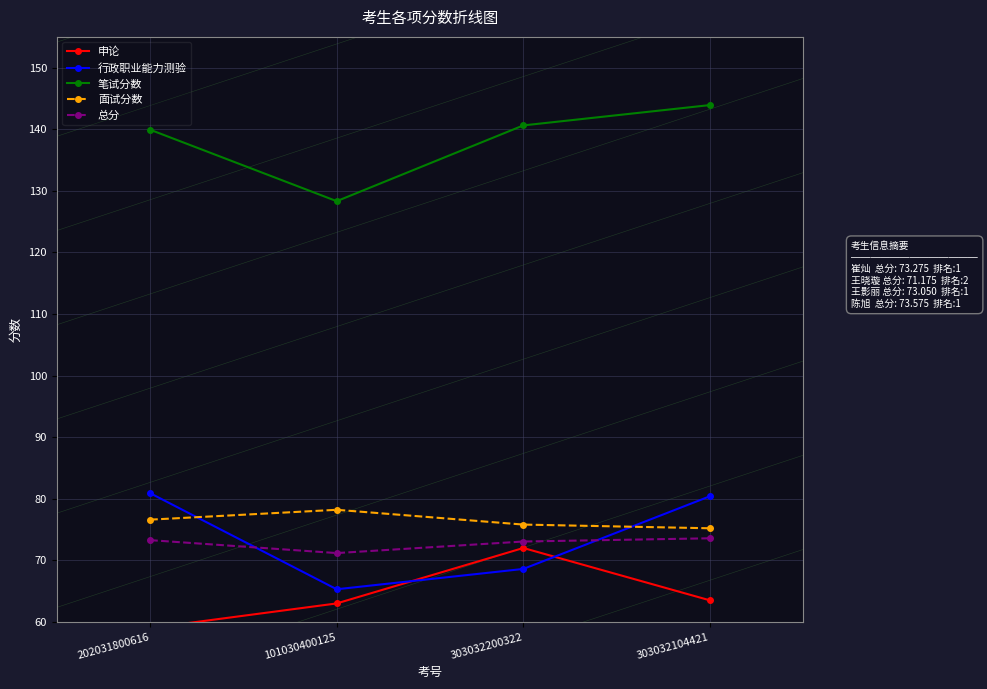

True or false: 笔试分数 and 行政职业能力测验 intersect in this chart.

False